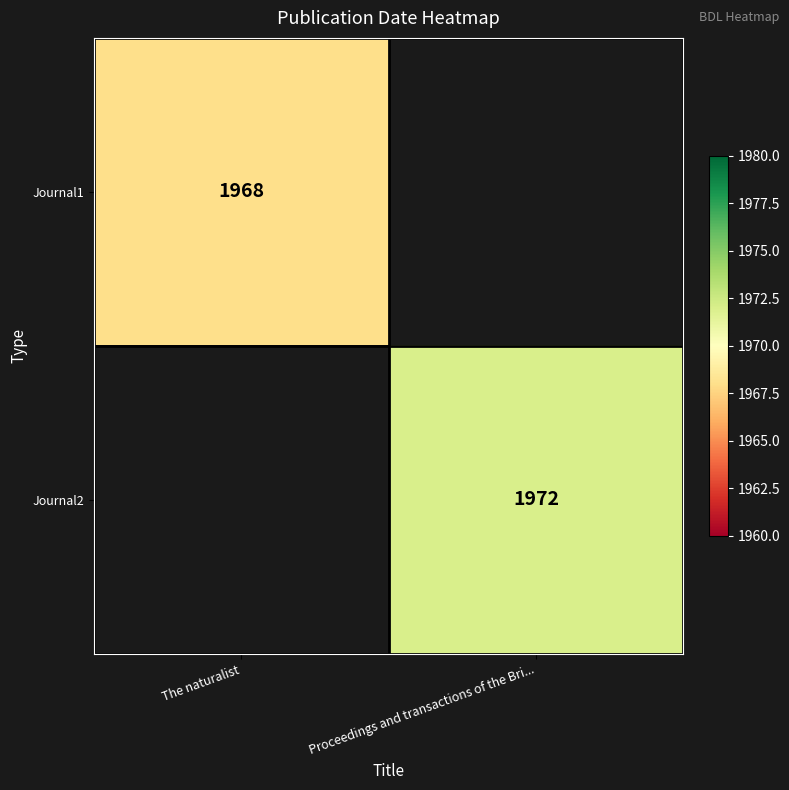

Is it true that Journal2 equals 1972 at Proceedings and transactions of the Bri...?

True